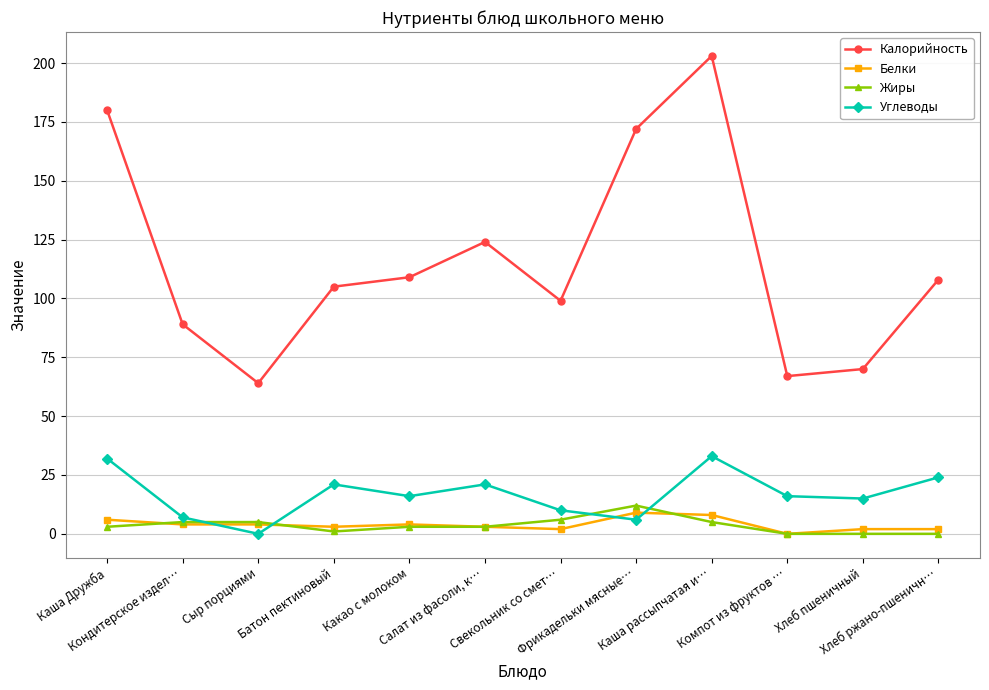

True or false: Калорийность and Белки intersect in this chart.

False